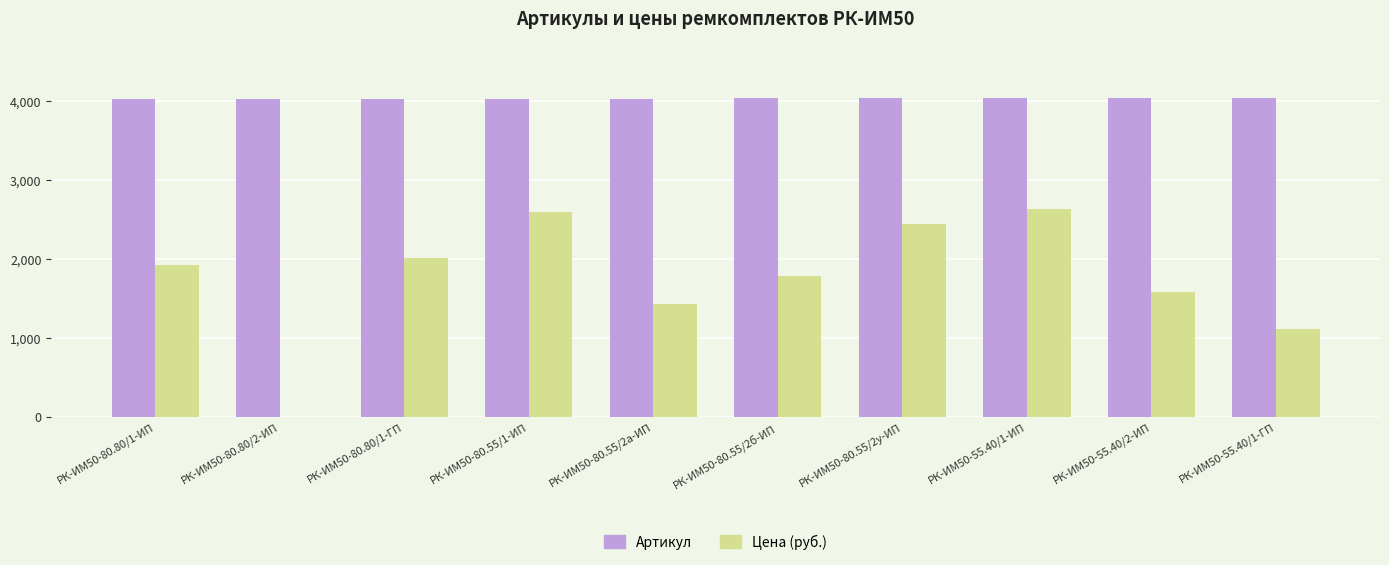

True or false: Артикул has a value of 6917.1 at РК-ИМ50-80.80/2-ИП.

False